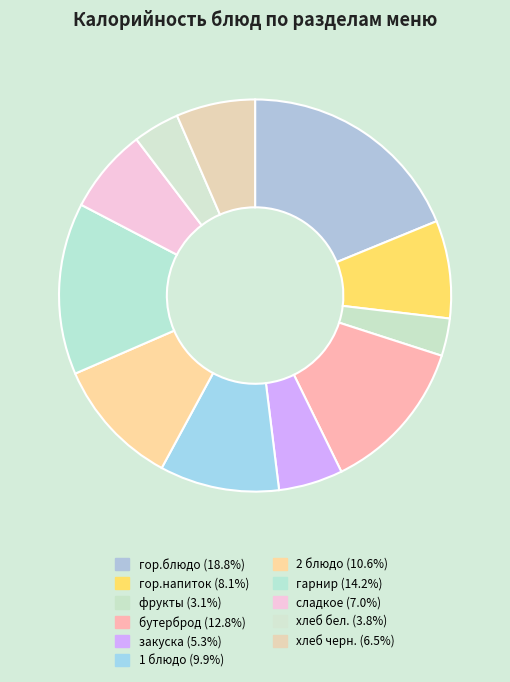

What percentage do 2 блюдо and сладкое together represent?

17.6%